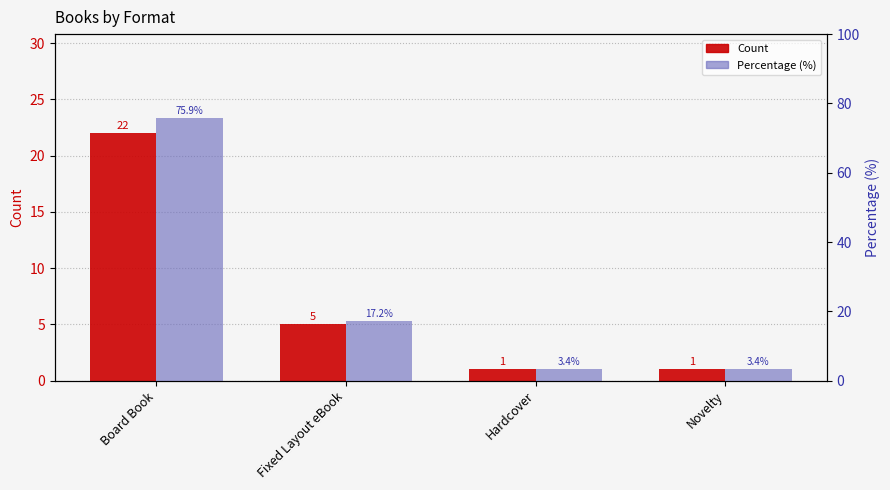

Reading left to right, list all the values displayed in this chart.

Count: Board Book=22.0	Fixed Layout eBook=5.0	Hardcover=1.0	Novelty=1.0
Percentage (%): Board Book=75.9	Fixed Layout eBook=17.2	Hardcover=3.4	Novelty=3.4